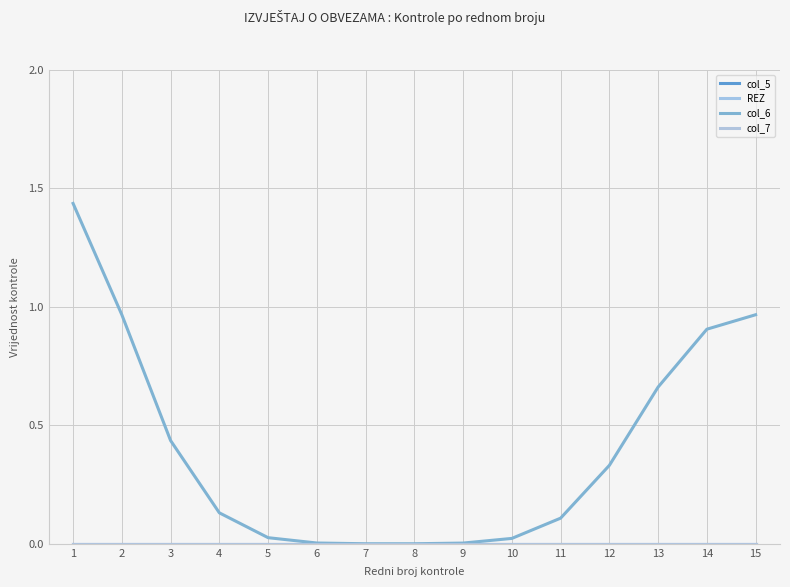

True or false: col_6 and REZ cross at least once.

False